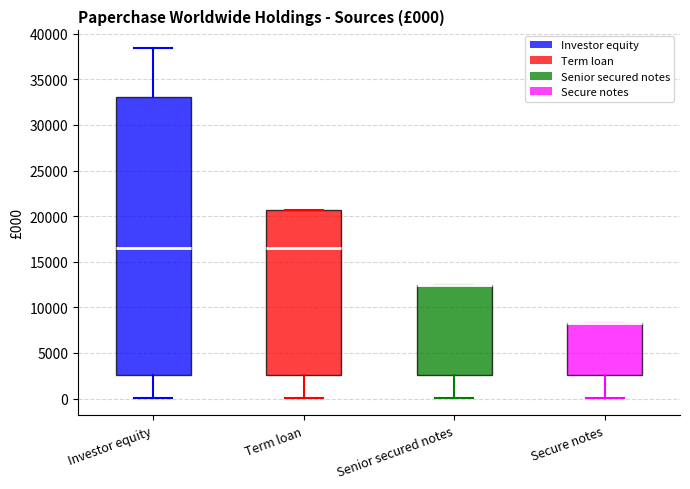

Which box is the tallest, from its lower edge to its upper edge?

Investor equity